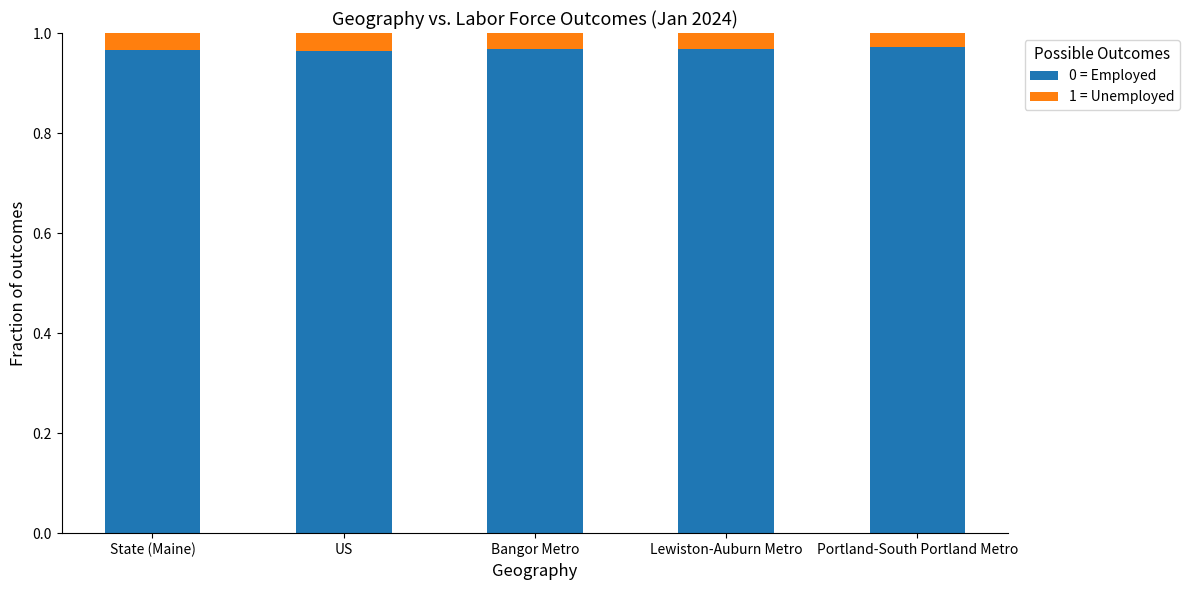

The value of 0 = Employed at US is 1.3. True or false?

False